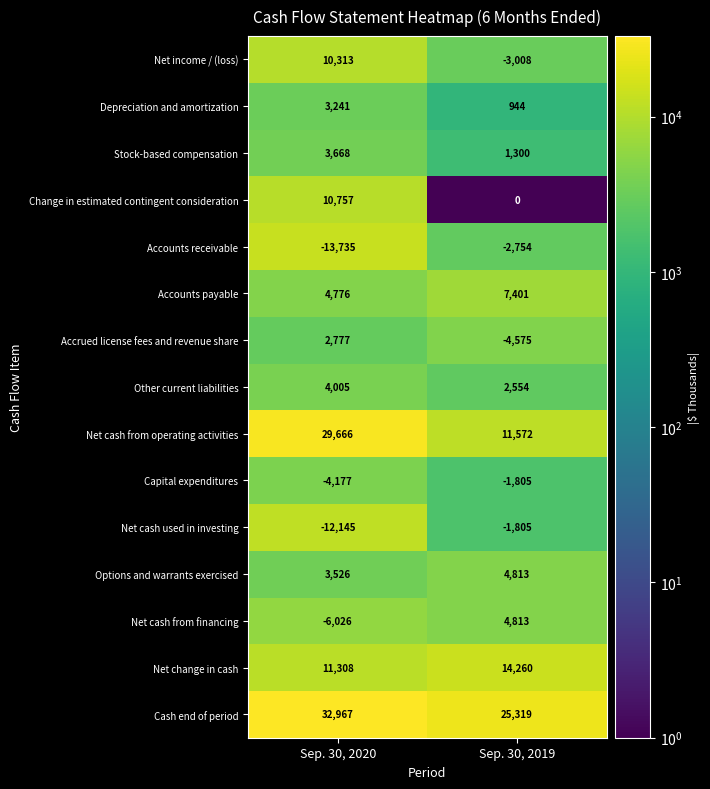

Which series has the largest total across all categories?

Cash end of period